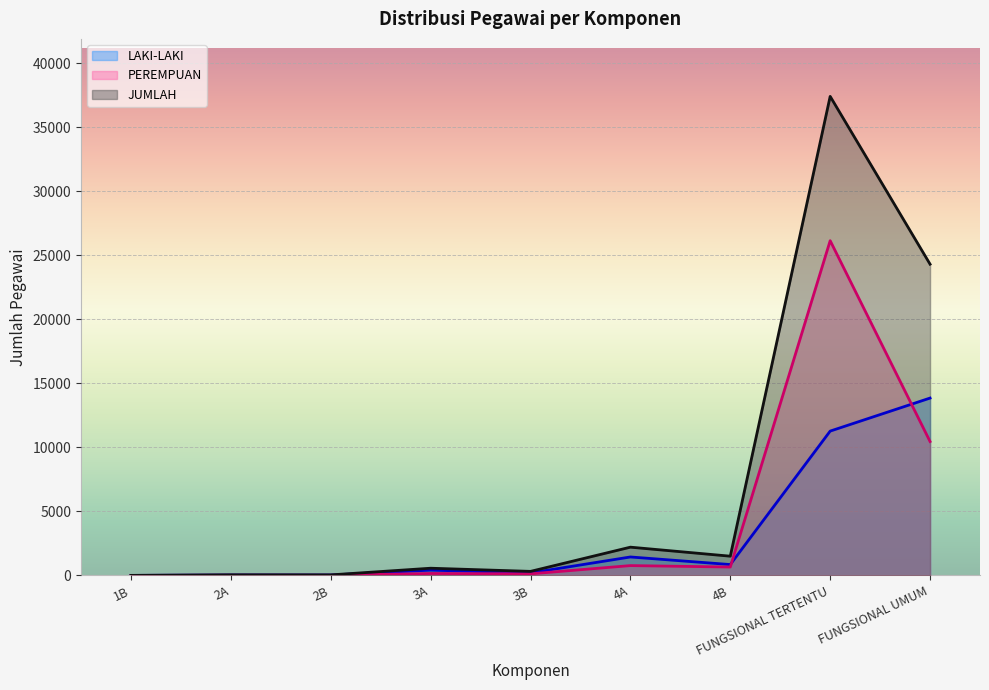

How many data points does each series have?

9